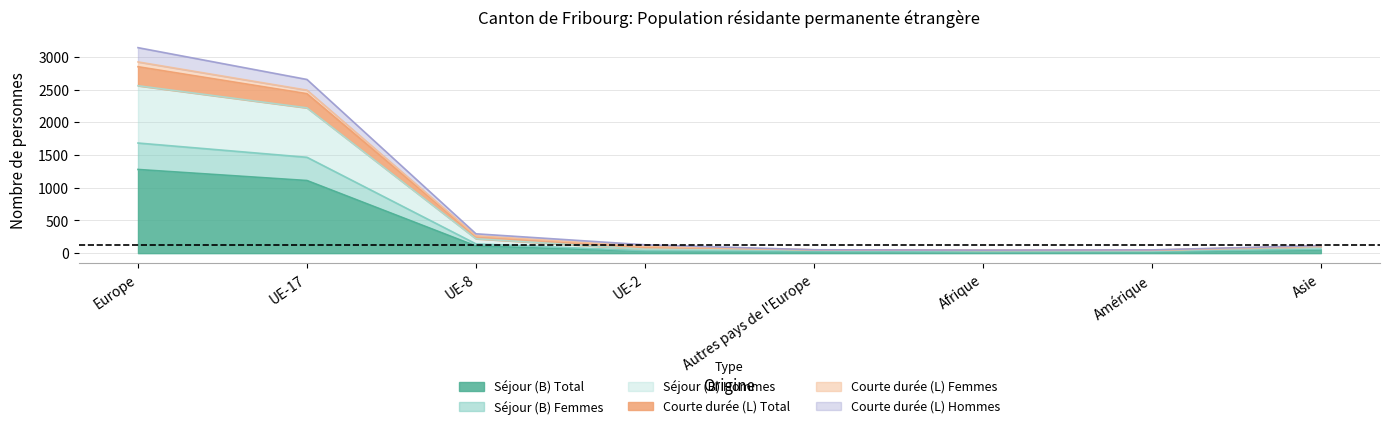

True or false: Permis de courte durée (L) Femmes has more than 0 interior local peaks.

False